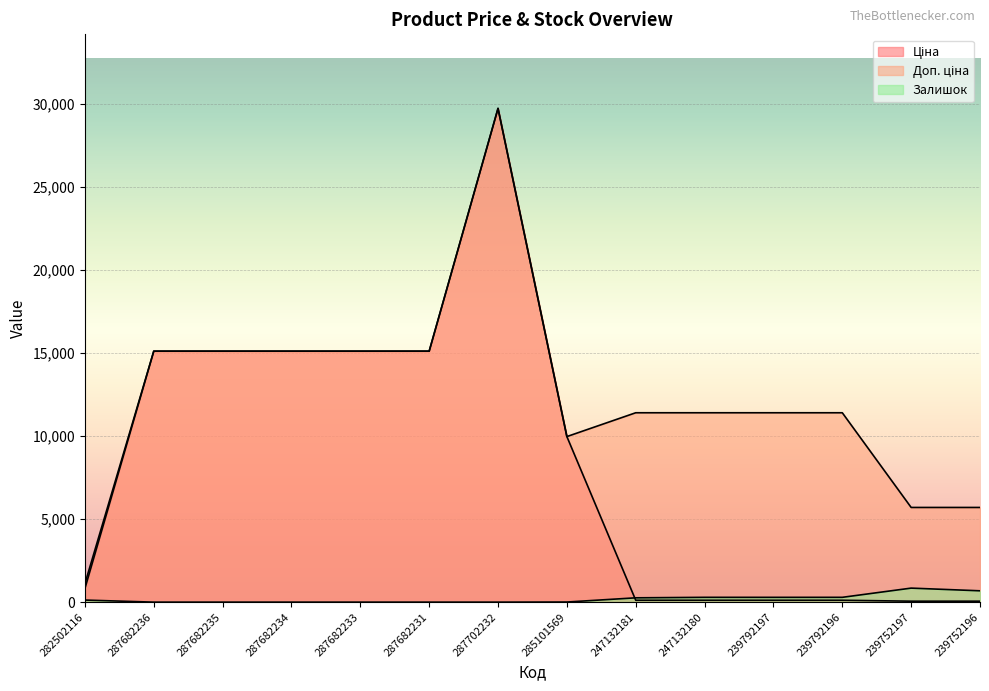

Rank the categories by Ціна value from highest to lowest.

287702232, 287682236, 287682235, 287682234, 287682233, 287682231, 285101569, 282502116, 247132181, 247132180, 239792197, 239792196, 239752197, 239752196